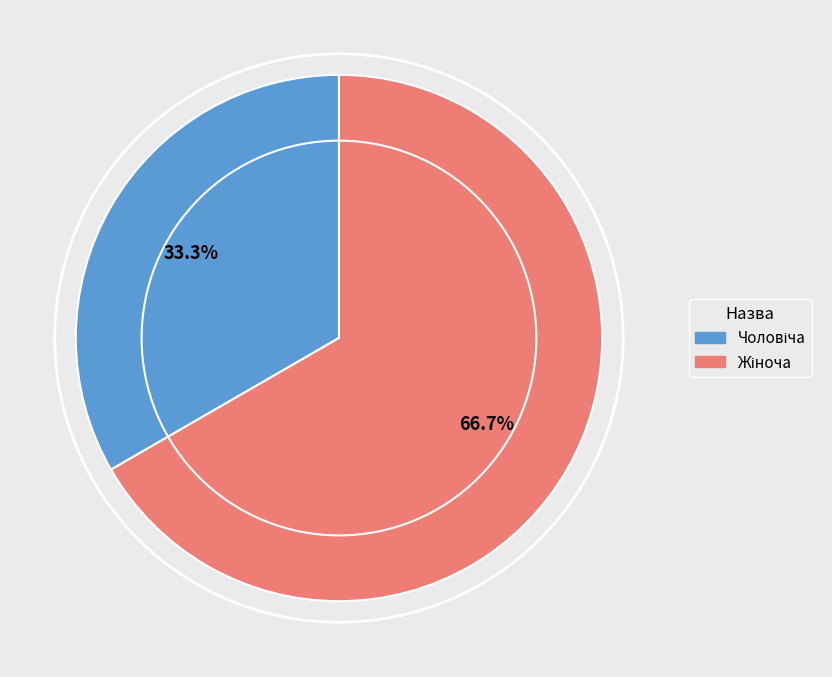

Does any single category account for the majority?

Yes